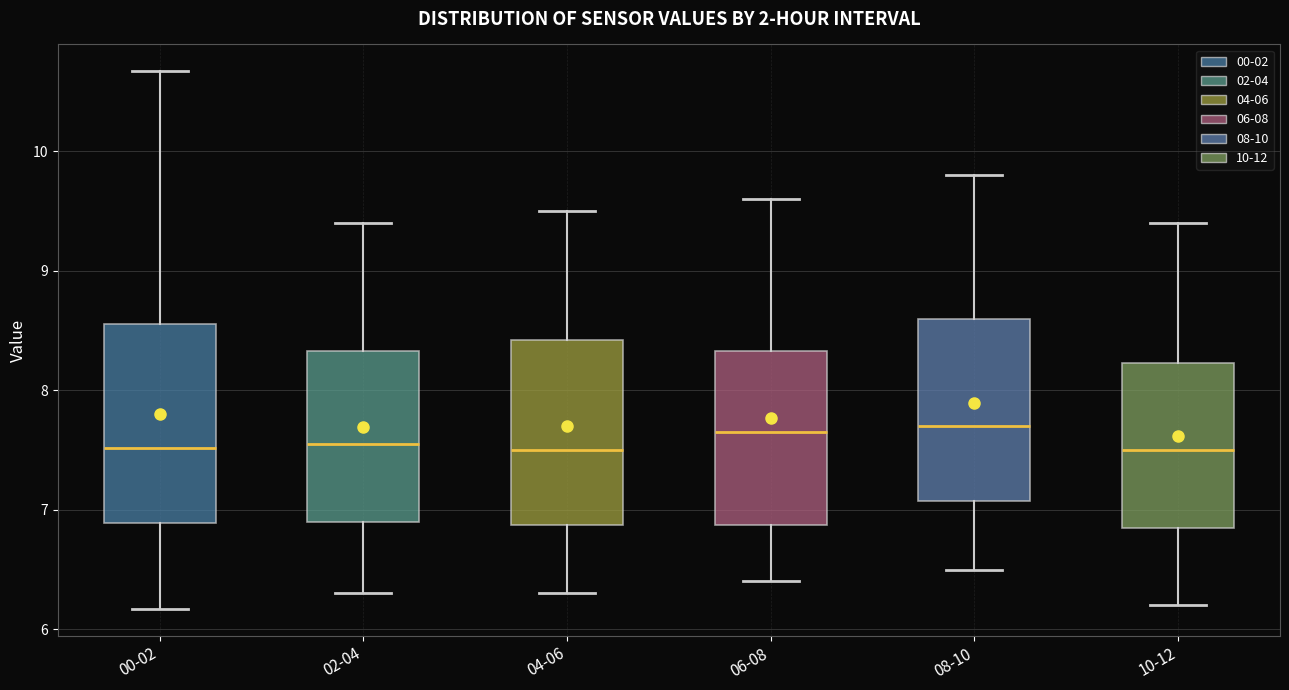

Comparing the boxes themselves (not the whiskers), which one is the tallest?

00-02